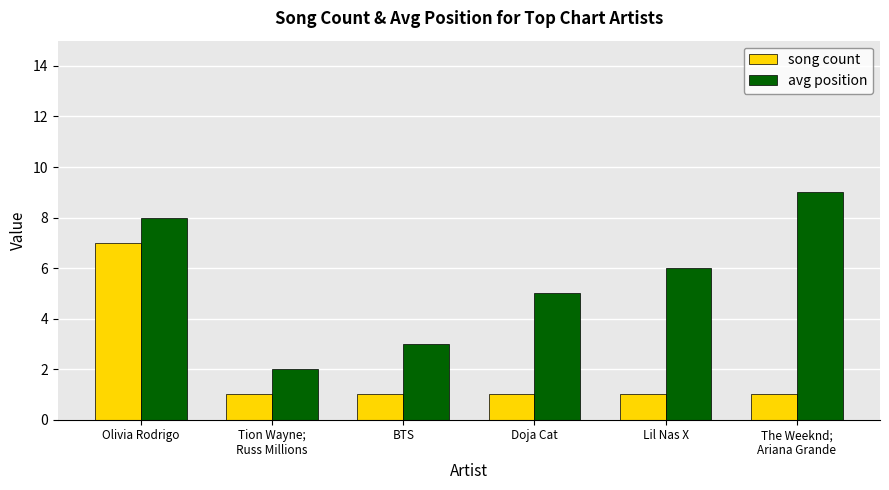

Are the bars grouped side by side (vs. stacked)?

Yes